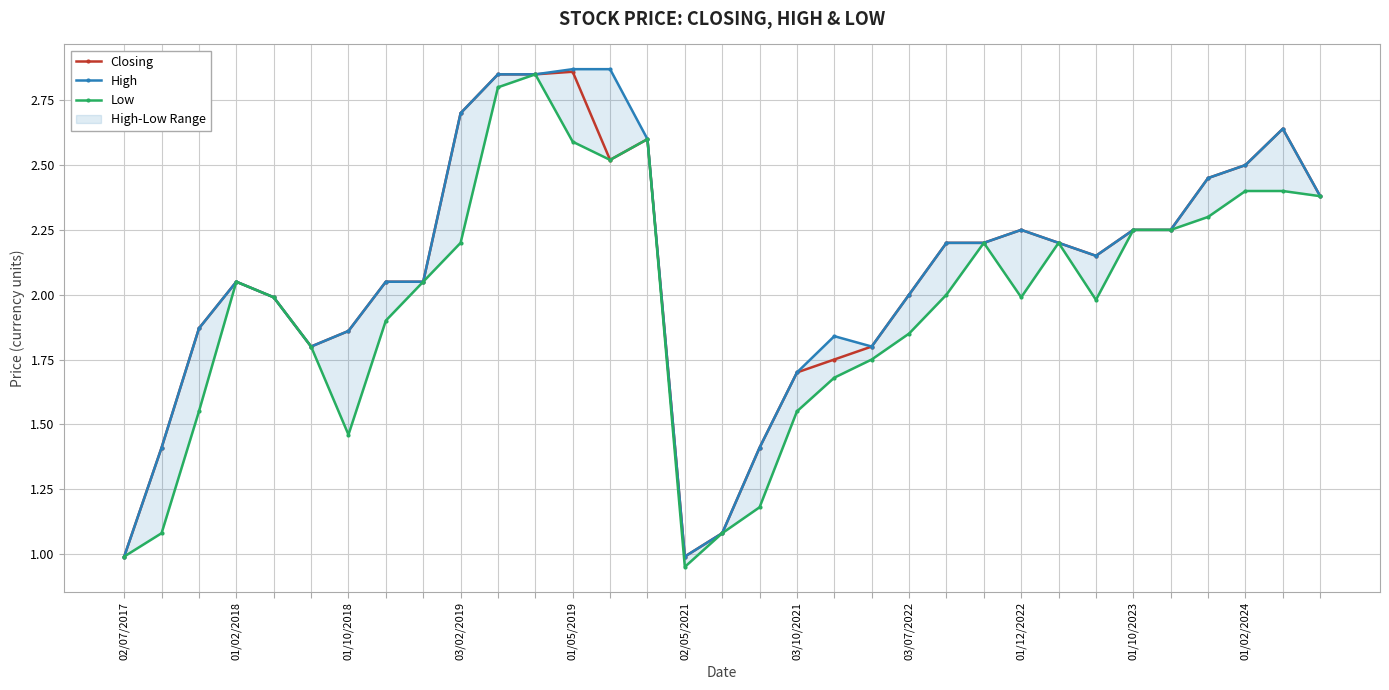

True or false: Low and High cross at least once.

False